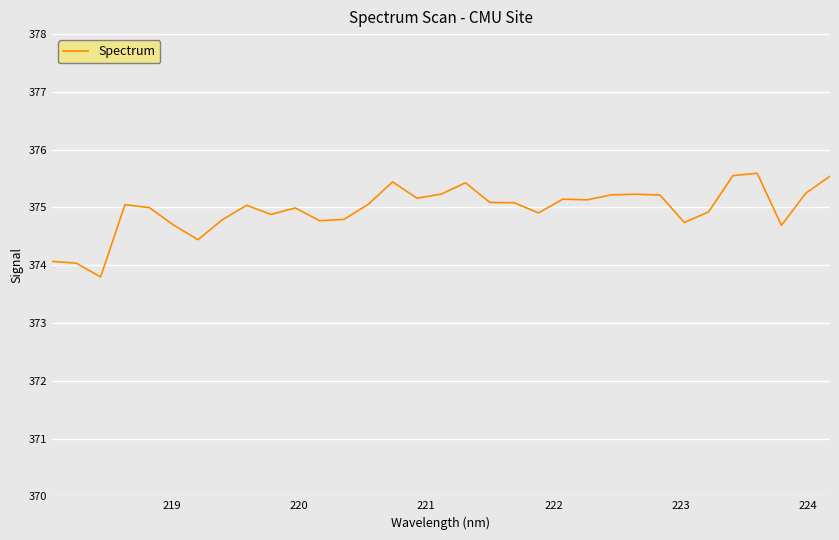

What is the smallest value displayed?

373.8